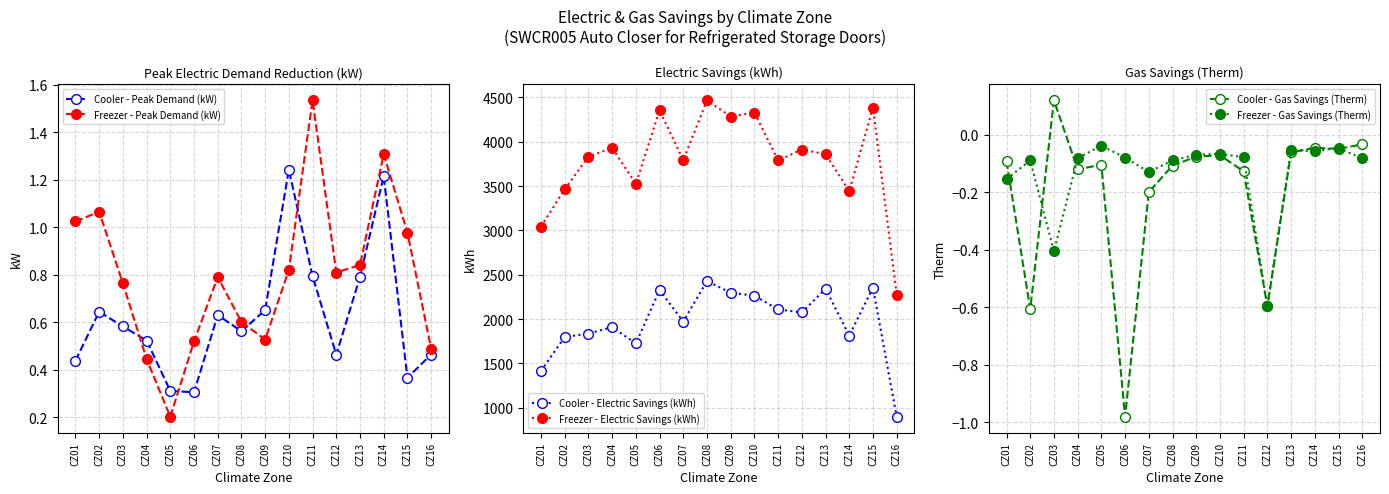

At CZ11, list the series in order from smallest to largest.

Cooler - Gas Savings (Therm), Freezer - Gas Savings (Therm), Cooler - Peak Demand (kW), Freezer - Peak Demand (kW), Cooler - Electric Savings (kWh), Freezer - Electric Savings (kWh)